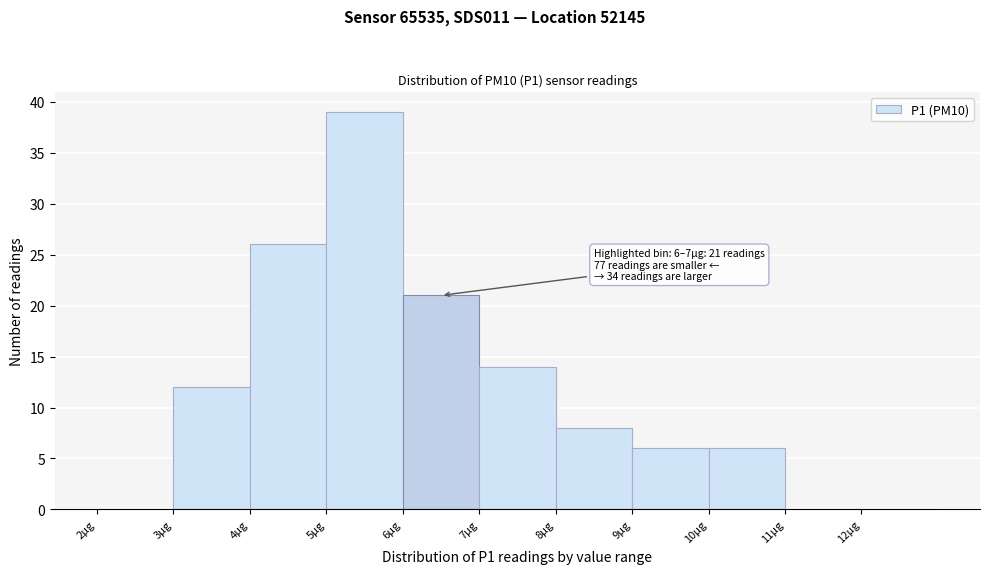

Over which range of the x-axis is the bar tallest?

5 to 6